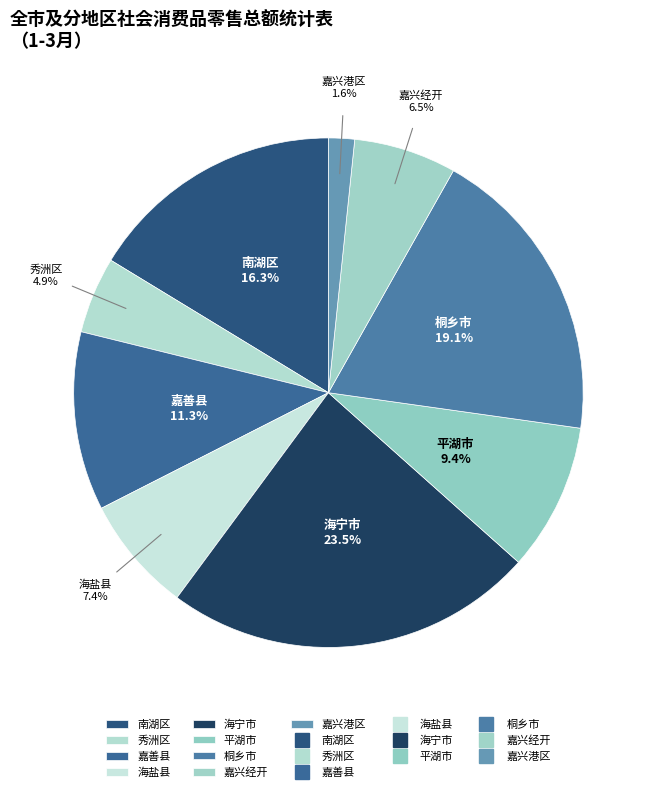

Does 秀洲区 represent more than half of the total?

No